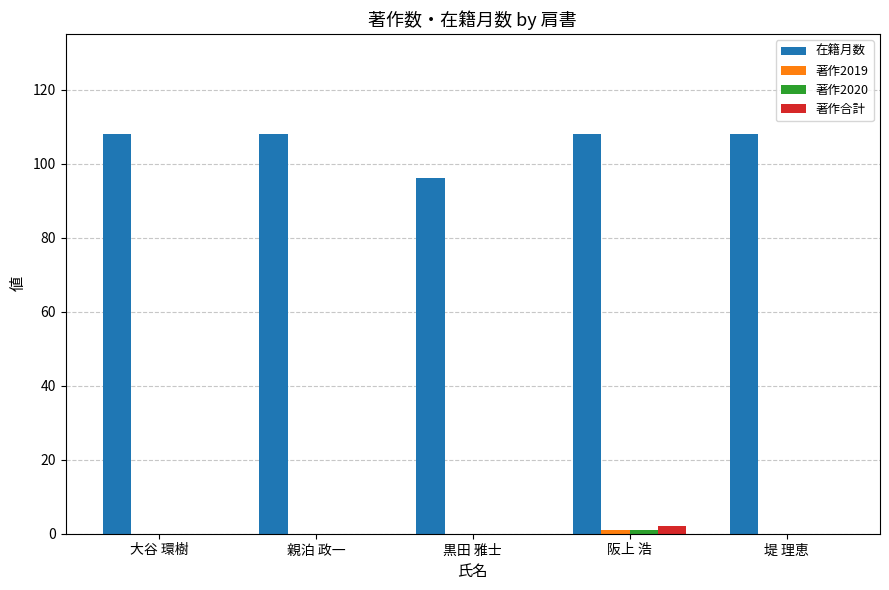

What is the greatest value displayed?

108